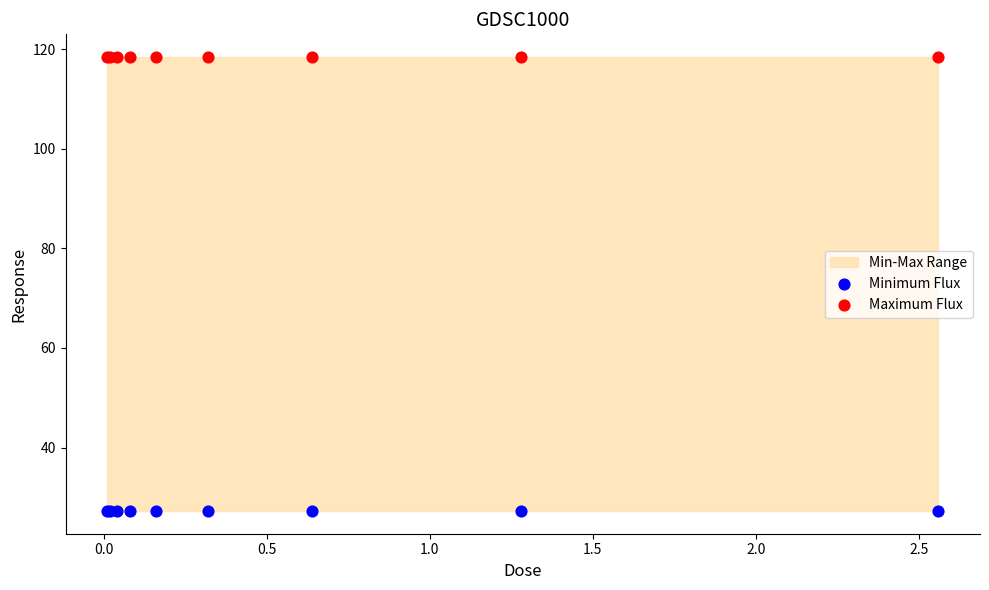

Which series contains the lowest Y value?

Minimum Flux